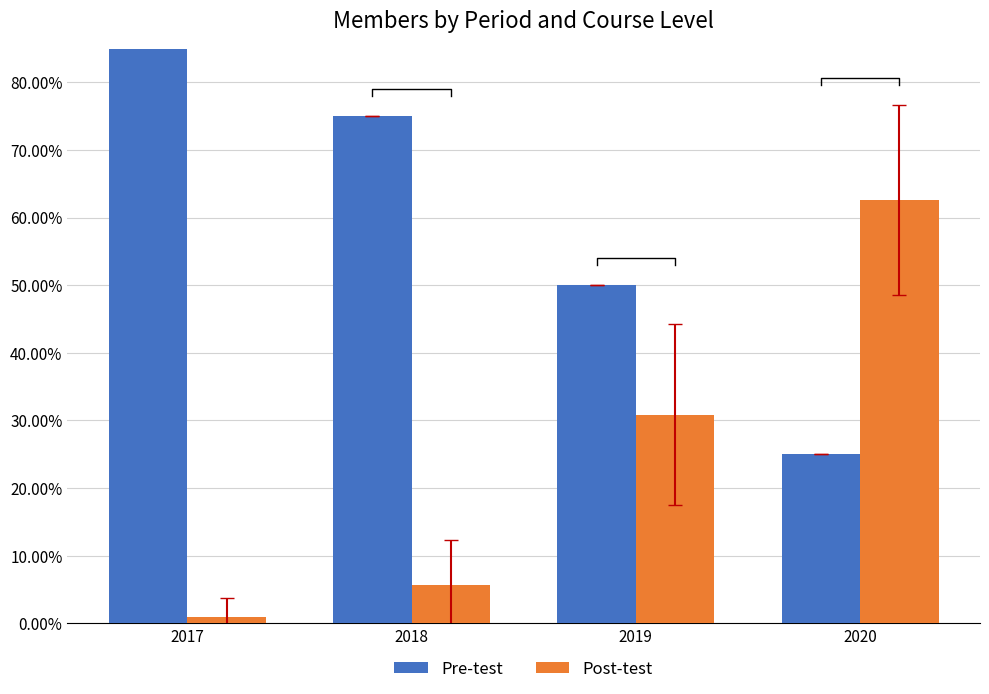

Is it true that Post-test equals 0.5 at 2019?

False